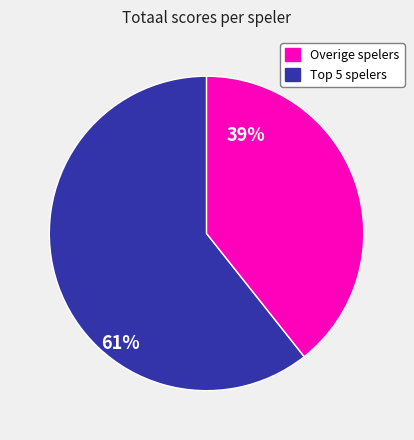

Count the number of slices in the pie.

2